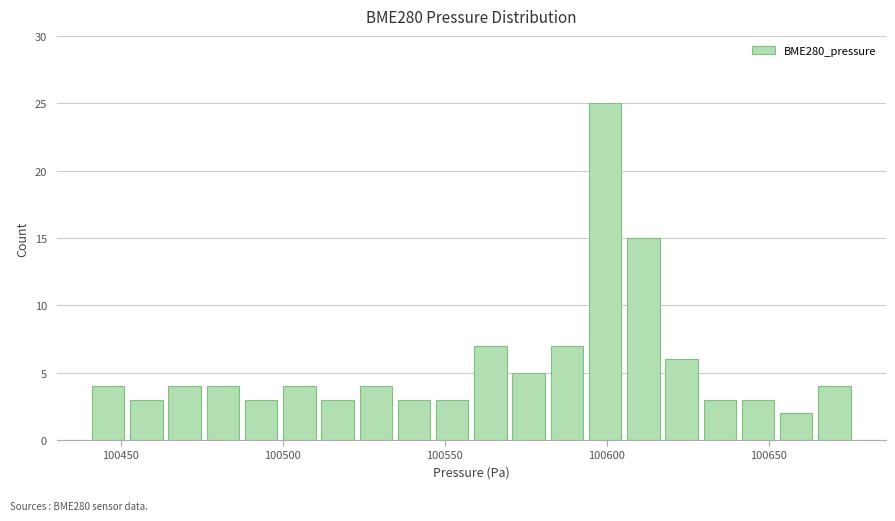

Around what value on the x-axis is the tallest bar? Give the approximate position of its centre, as read against the axis.

100600